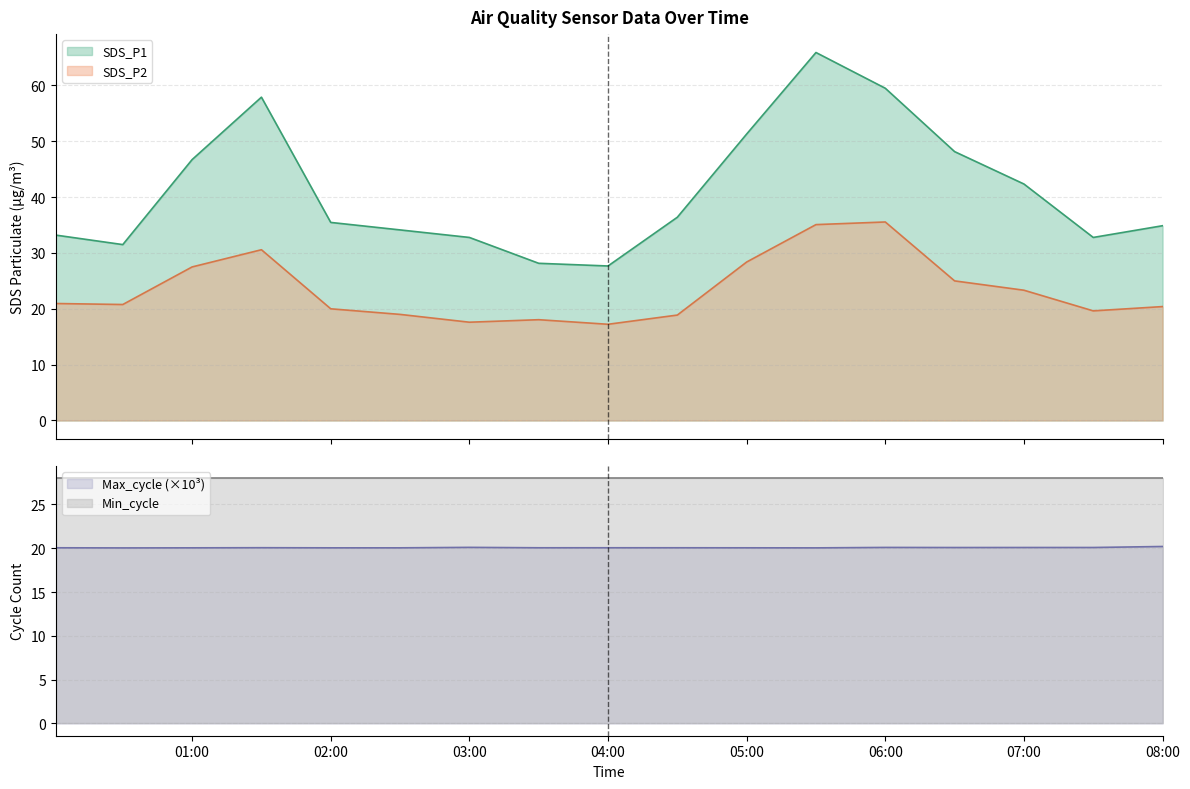

What is the lowest value of the SDS_P1 series?

27.7